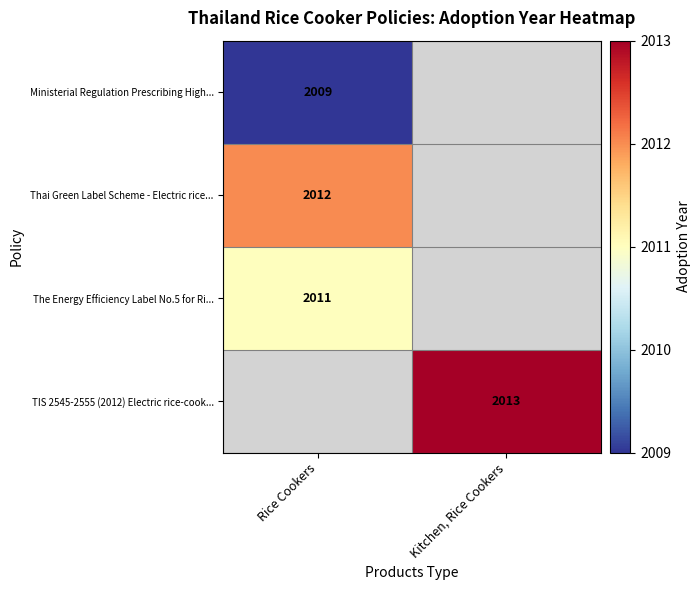

What is the greatest value displayed?

2013.0